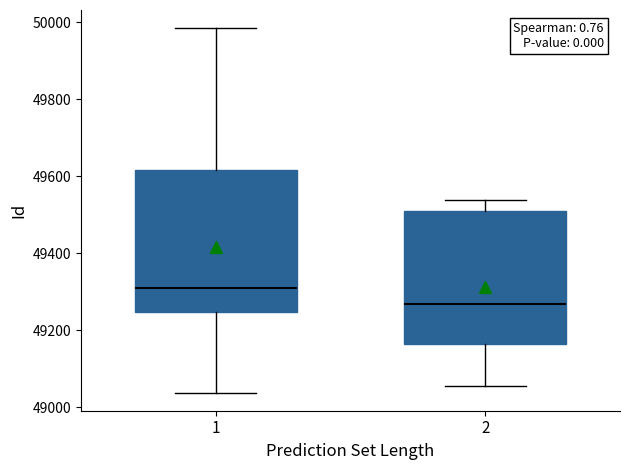

Which box is the tallest, from its lower edge to its upper edge?

1